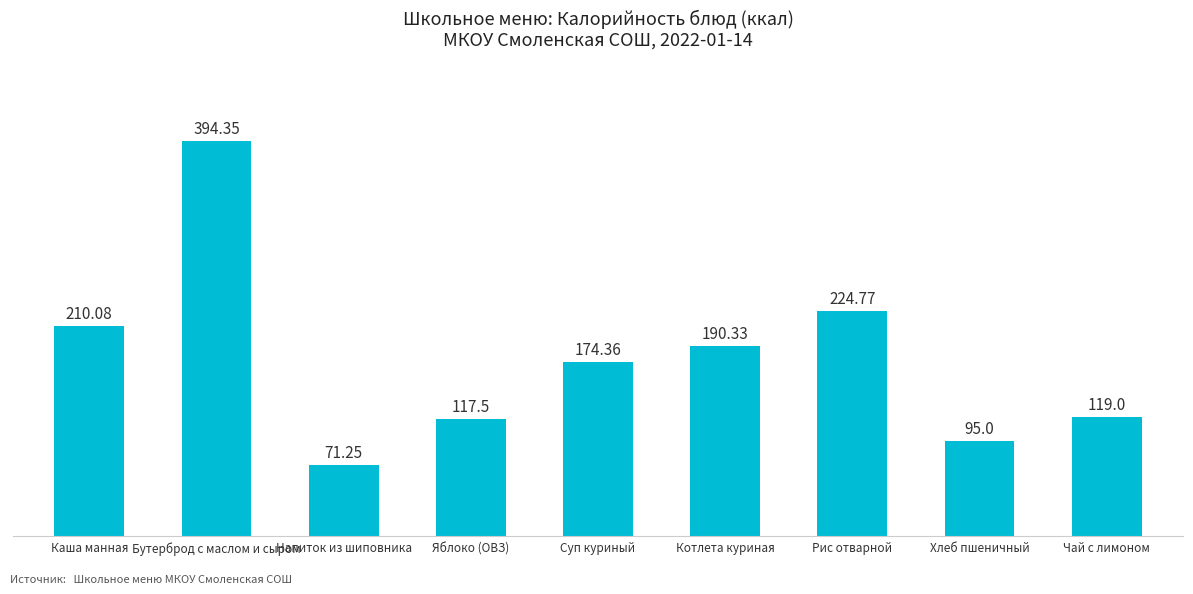

How many data points are less than 174?

4